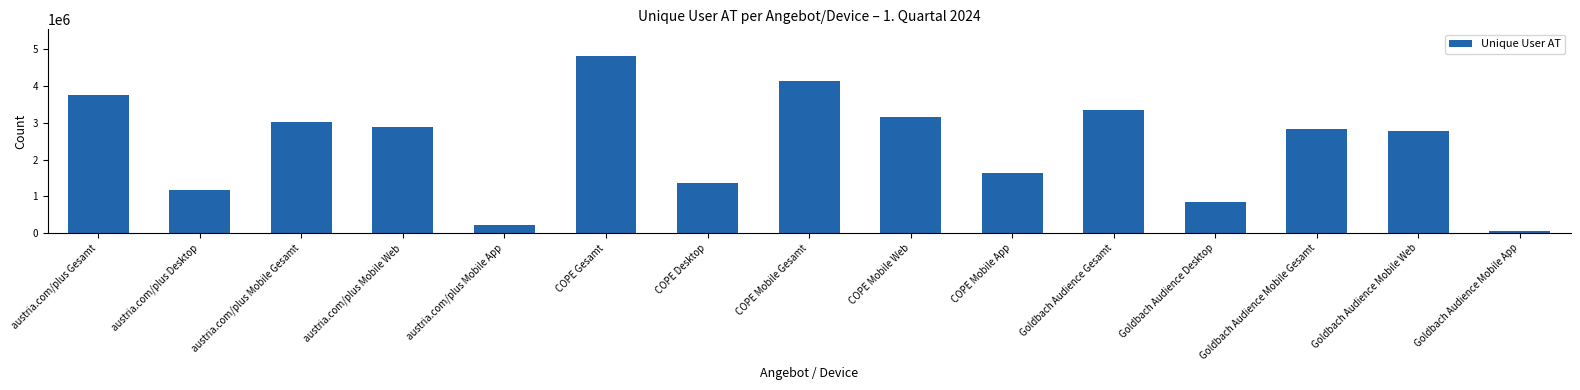

The value at COPE Mobile Gesamt is 4146737. True or false?

True